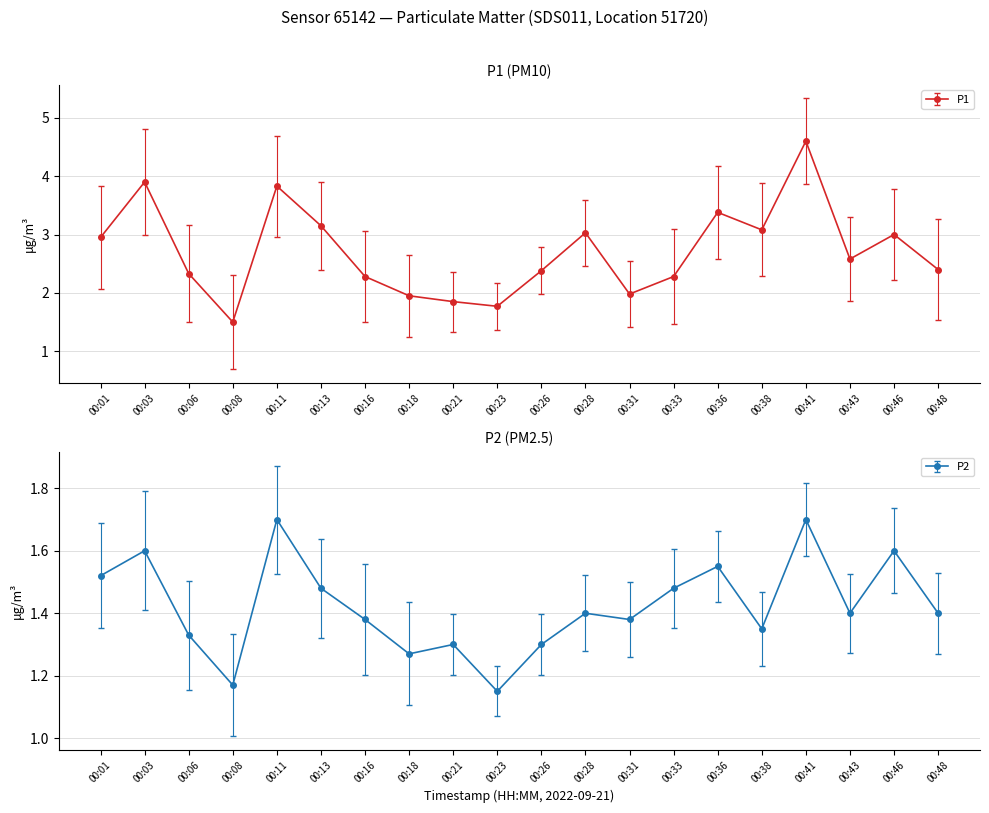

Is this an area chart (filled region under the line)?

No